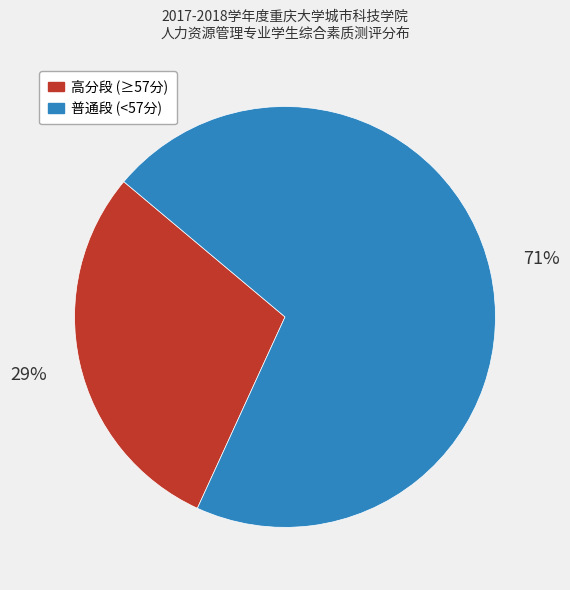

Does any single category account for the majority?

Yes